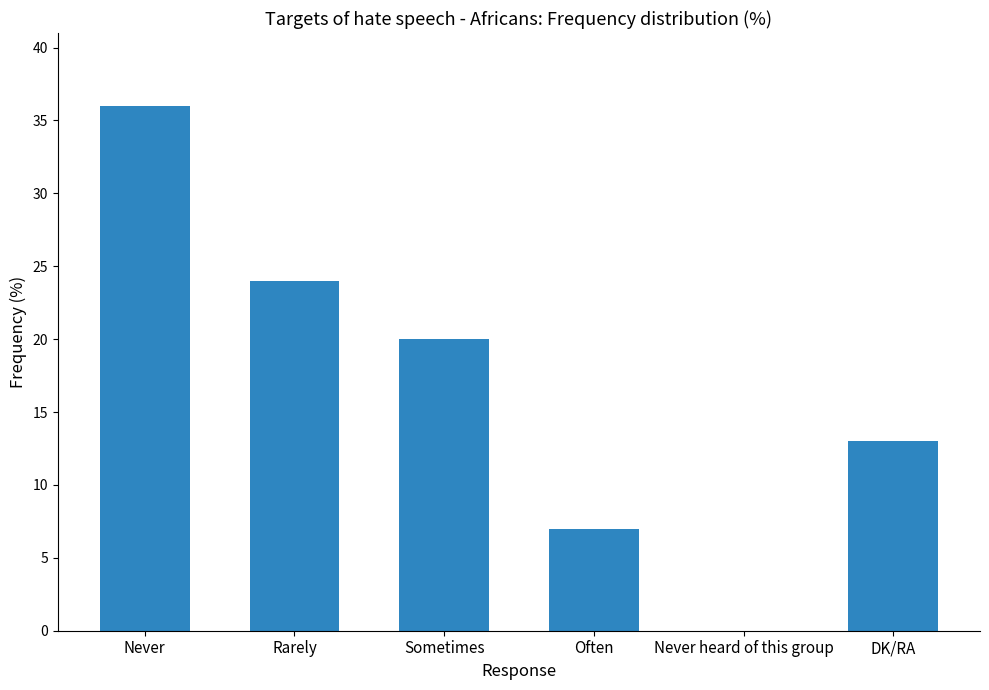

The value at DK/RA is 13. True or false?

True